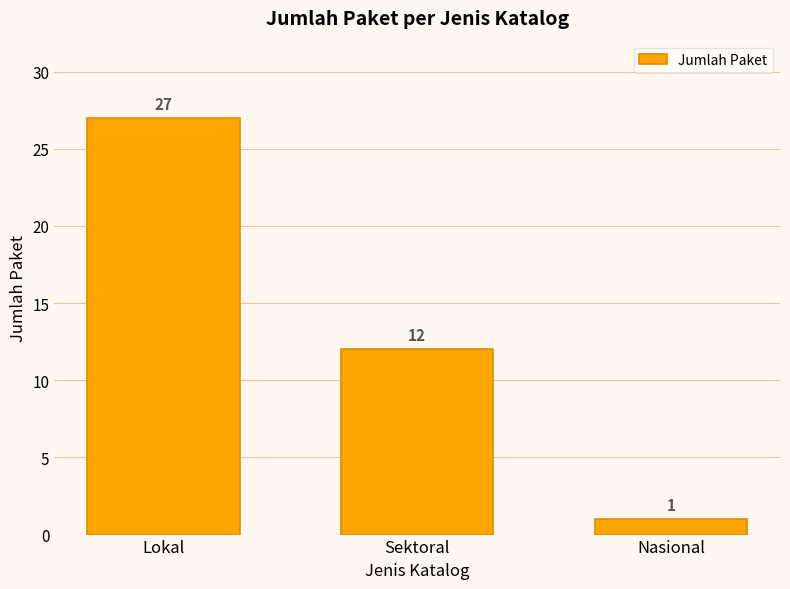

Count the values in the range 1 to 27.

3